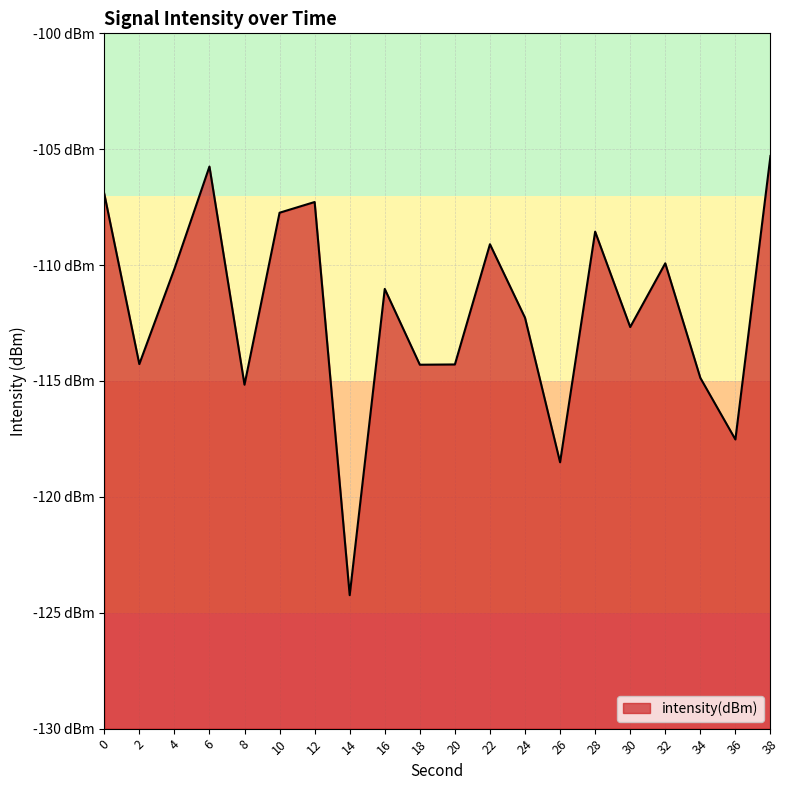

Reading left to right, transcribe all the data shown in this chart.

-106.9	-114.3	-110.2	-105.7	-115.2	-107.7	-107.3	-124.2	-111.0	-114.3	-114.3	-109.1	-112.3	-118.5	-108.6	-112.7	-109.9	-114.9	-117.5	-105.3